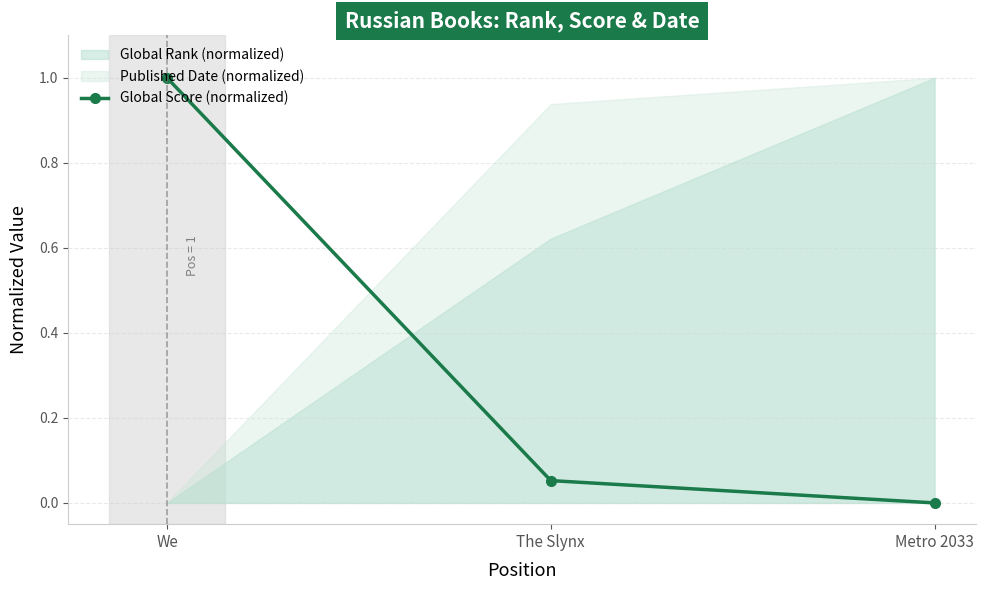

List the labels in order of Global Score (normalized) value, smallest first.

Metro 2033, The Slynx, We